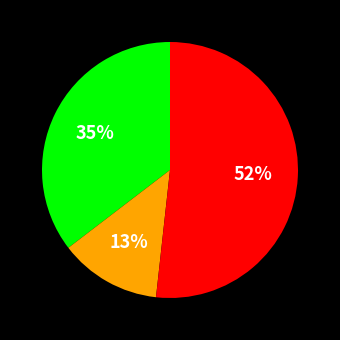

Does any single category account for the majority?

Yes